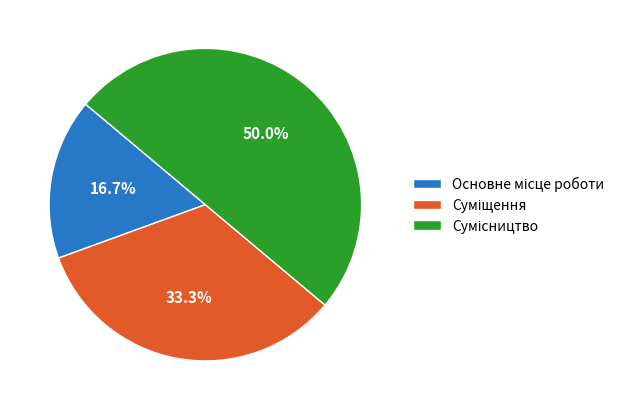

How many segments does this pie chart have?

3